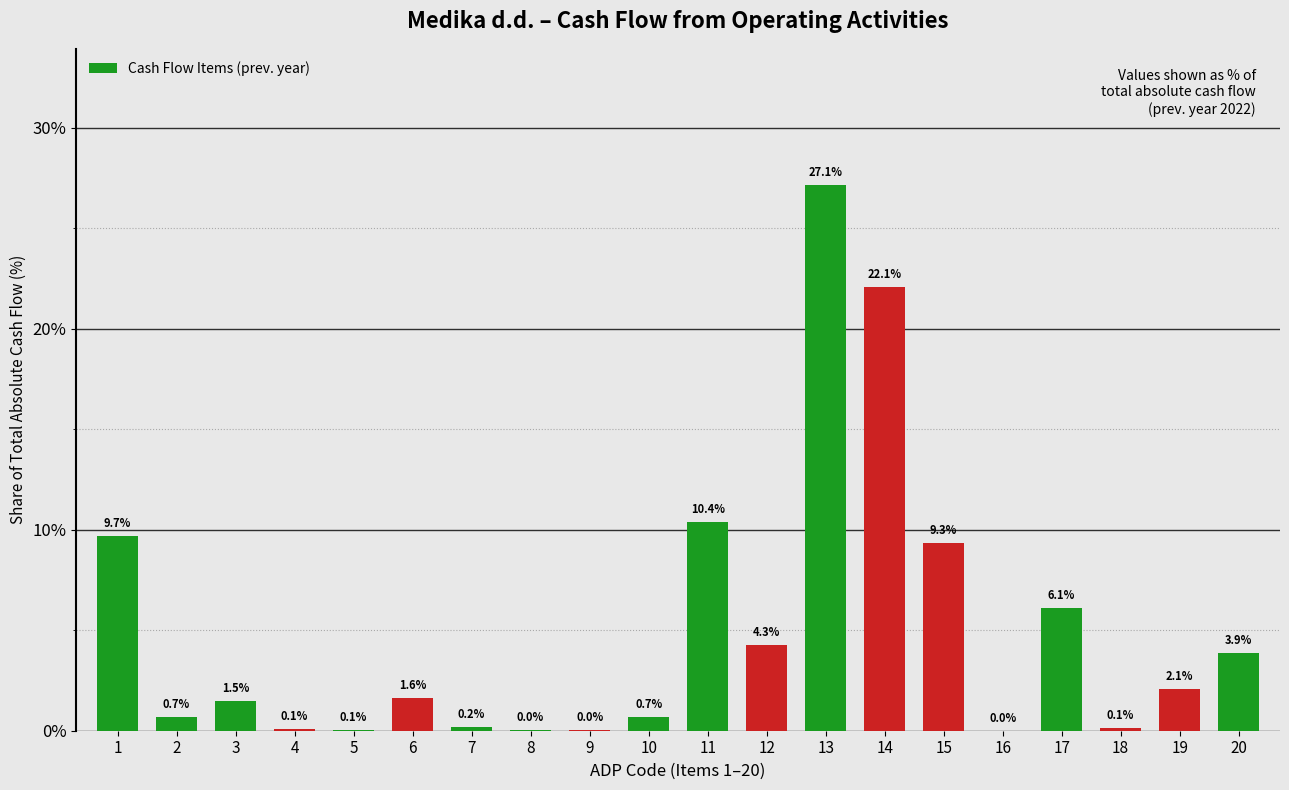

Between 16 and 3, which is larger?

3